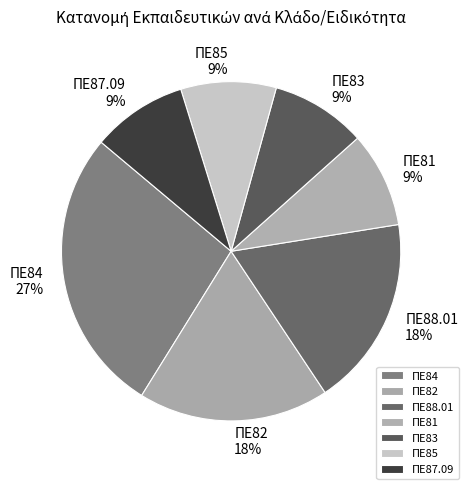

Count the number of slices in the pie.

7